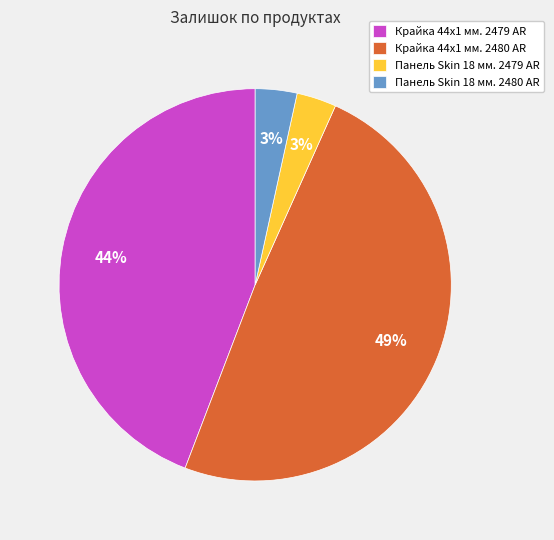

Which slice is the largest?

Крайка 44x1 мм. 2480 AR